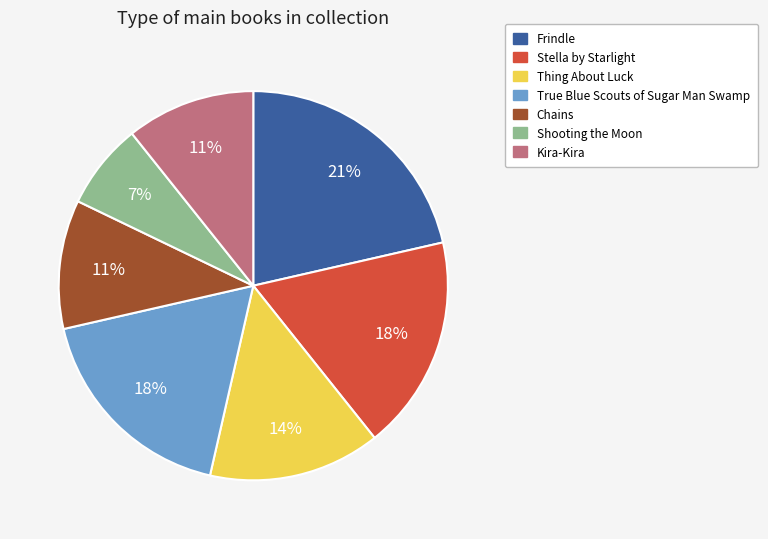

The Shooting the Moon slice represents 7% of the pie. True or false?

True